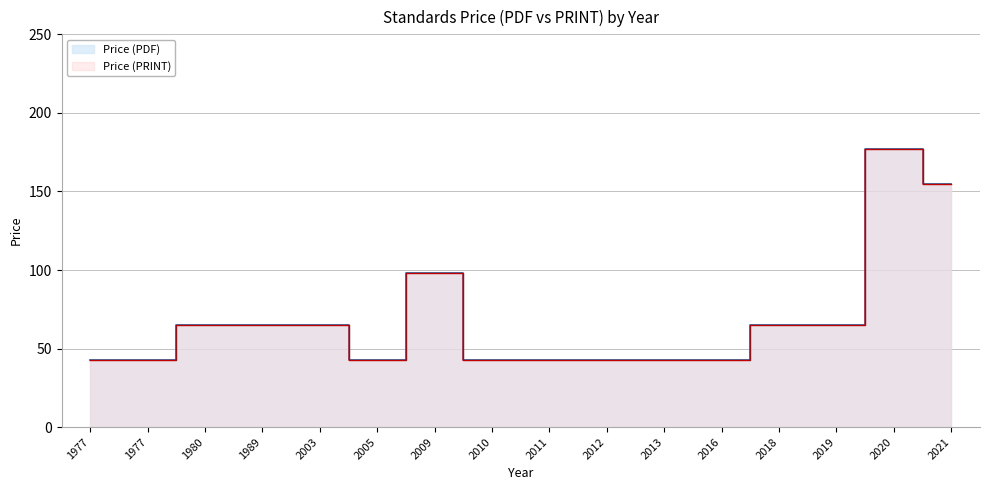

What is the difference between the maximum and second lowest values in the Price (PDF) series?

134